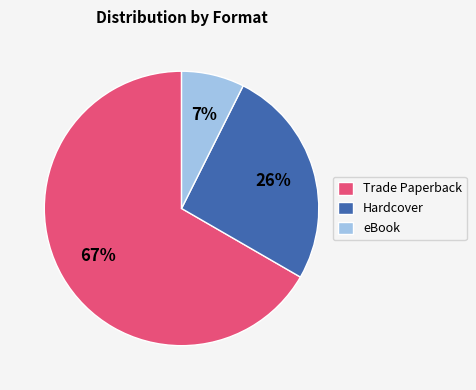

To the nearest percent, what is the average slice percentage?

33%